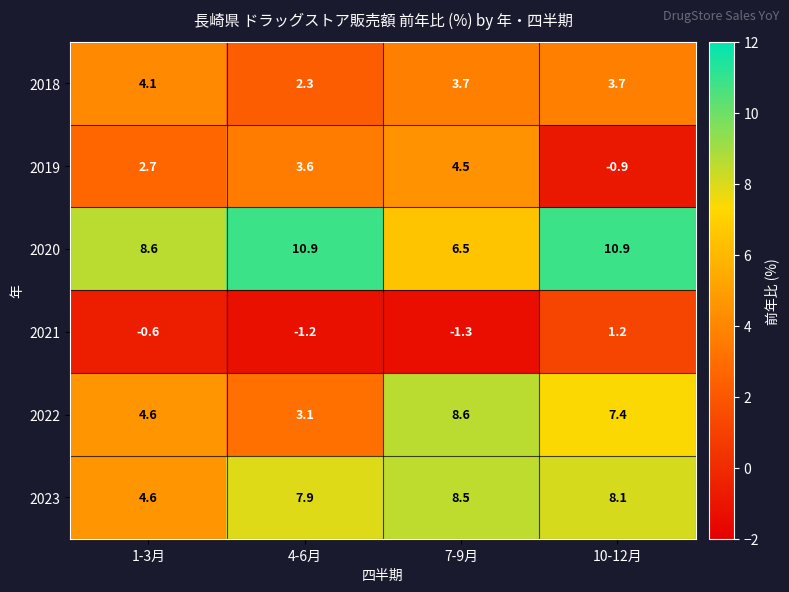

Is it true that 2021 equals -0.4 at 7-9月?

False